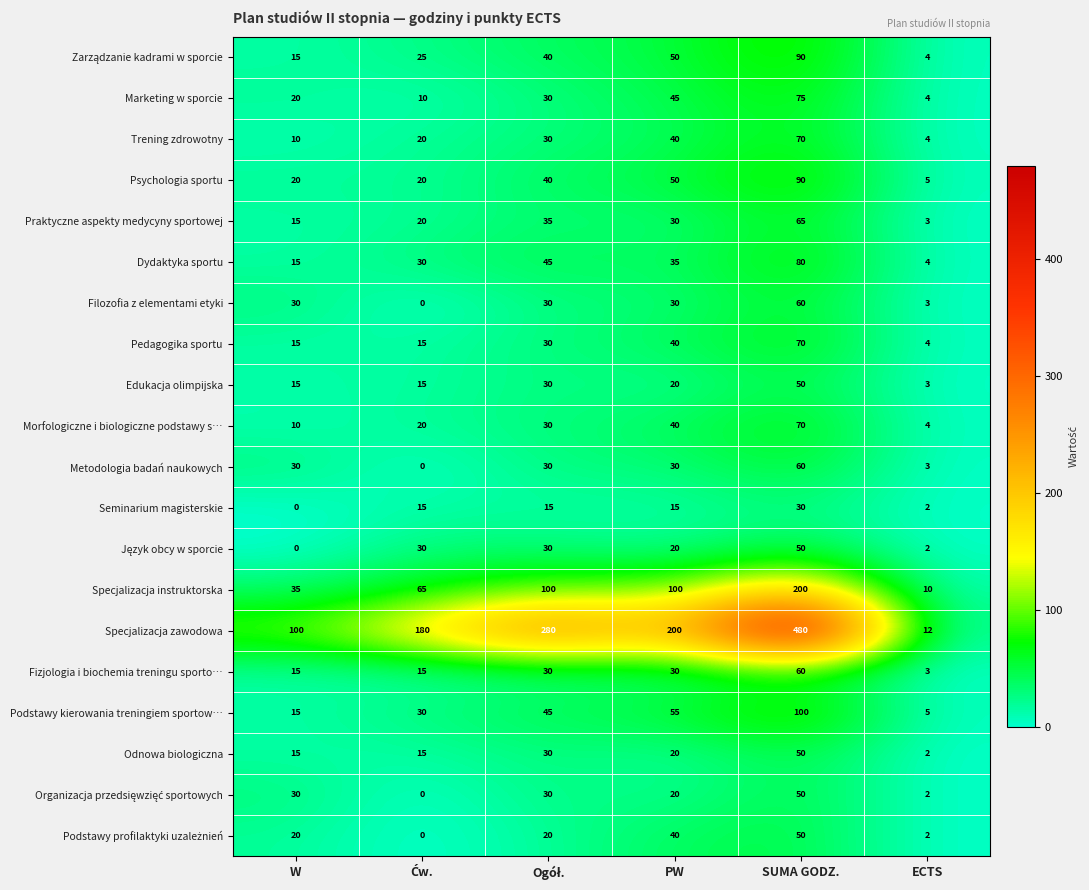

At how many categories does at least one series exceed 265?

2